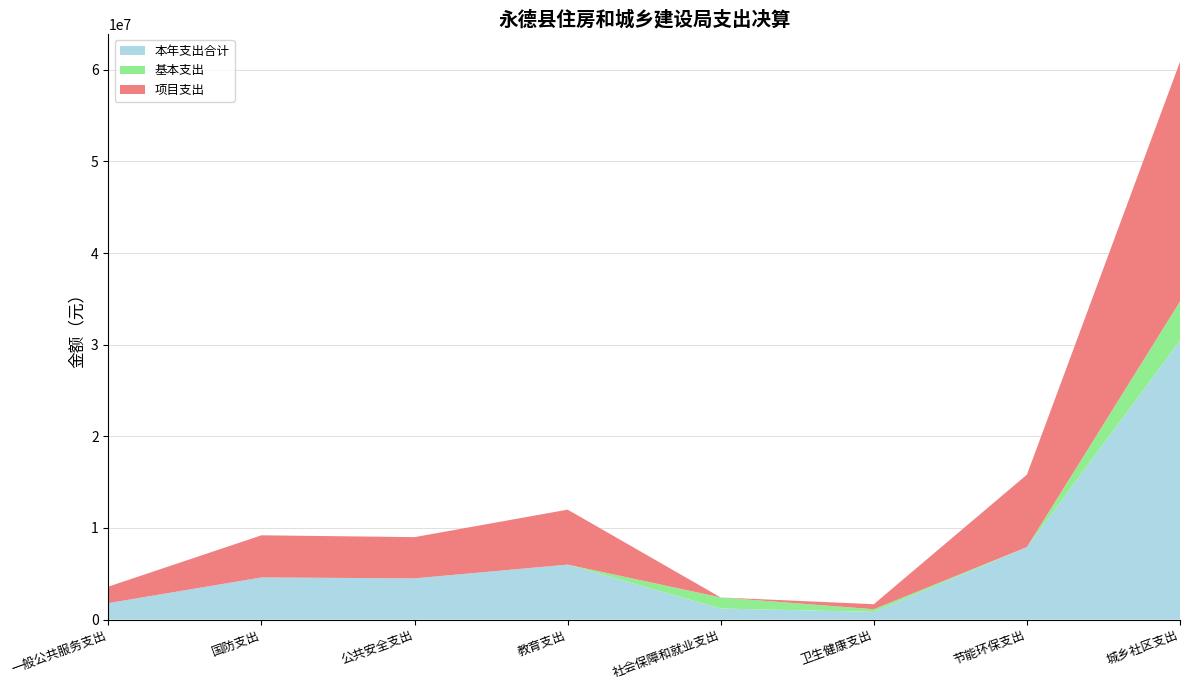

Reading right to left, what are all the values shown in this chart?

本年支出合计: 30437342.3	7908552.0	839495.5	1207336.6	6000000.0	4500000.0	4600000.0	1800000.0
基本支出: 4279482.3	0.0	289495.5	1207336.6	0.0	0.0	0.0	0.0
项目支出: 26157860.0	7908552.0	550000.0	0.0	6000000.0	4500000.0	4600000.0	1800000.0